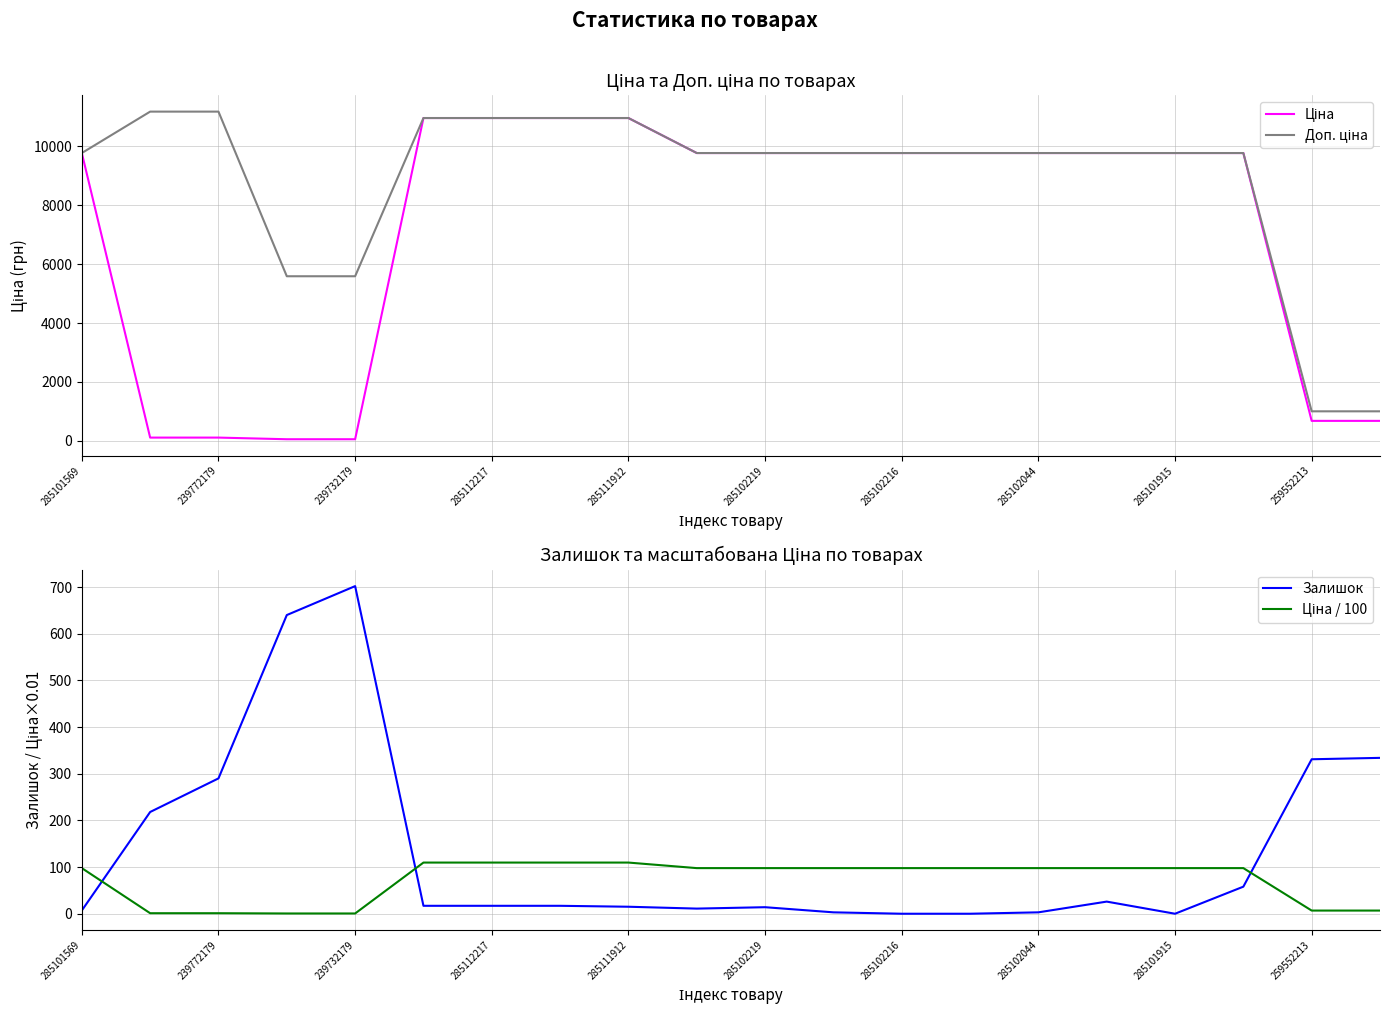

What is the highest value of the Залишок series?

702.0